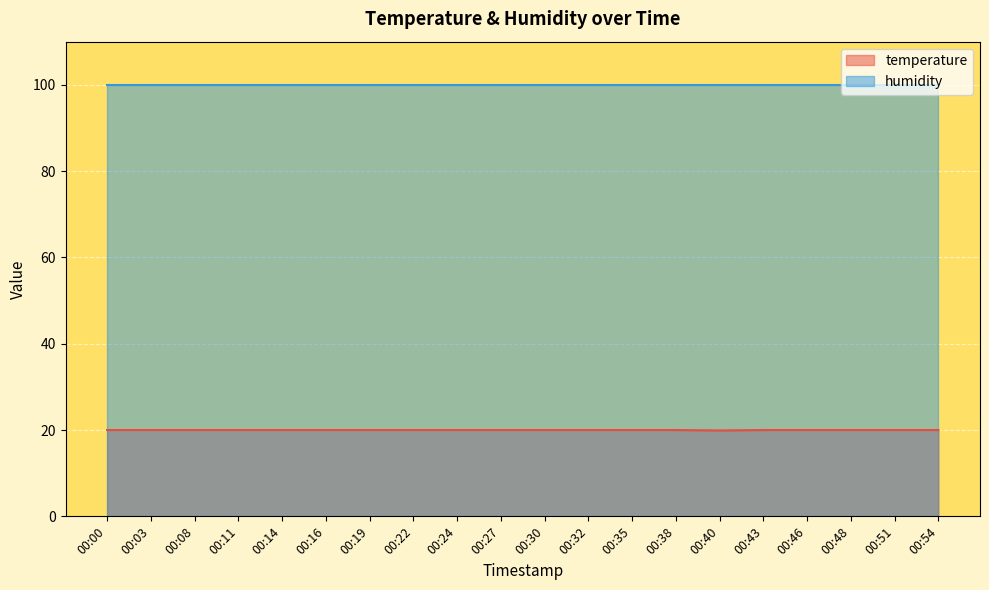

True or false: the data shows 20.0 at 00:35.

True